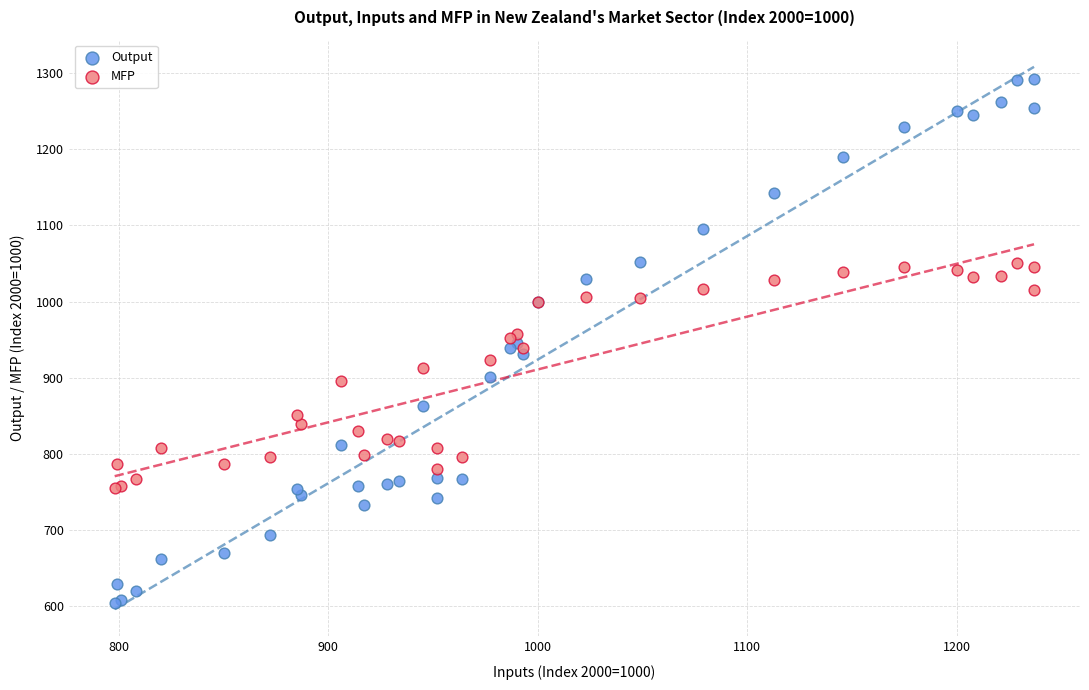

Which series contains the highest Y value?

Output